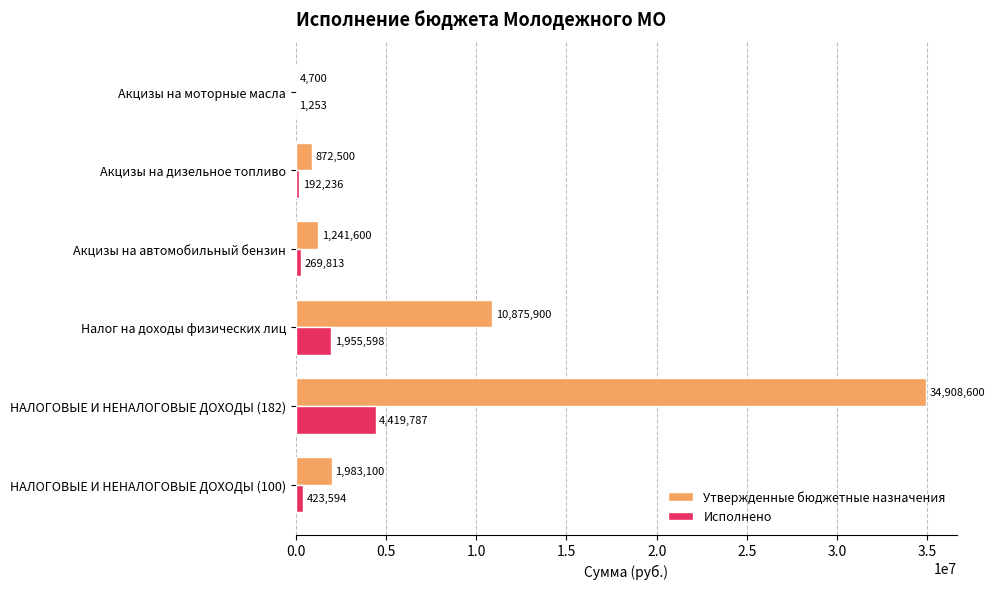

The value of Утвержденные бюджетные назначения at НАЛОГОВЫЕ И НЕНАЛОГОВЫЕ ДОХОДЫ (100) is 1983100.0. True or false?

True